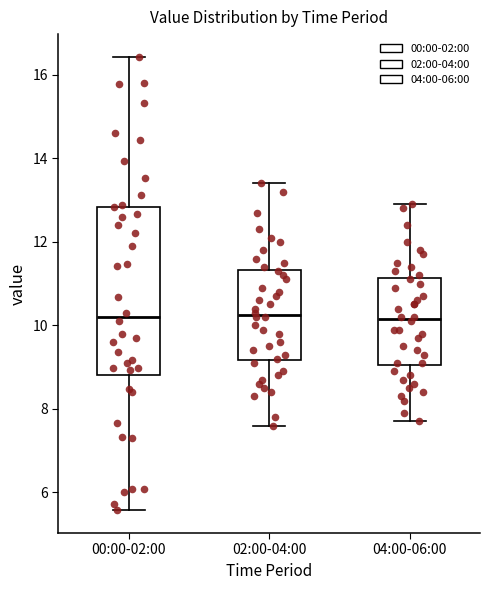

Where is the lower edge of the box for 00:00-02:00 on the y-axis? The values are not printed on the chart, so give them approximately, as read against the axis.

8.8